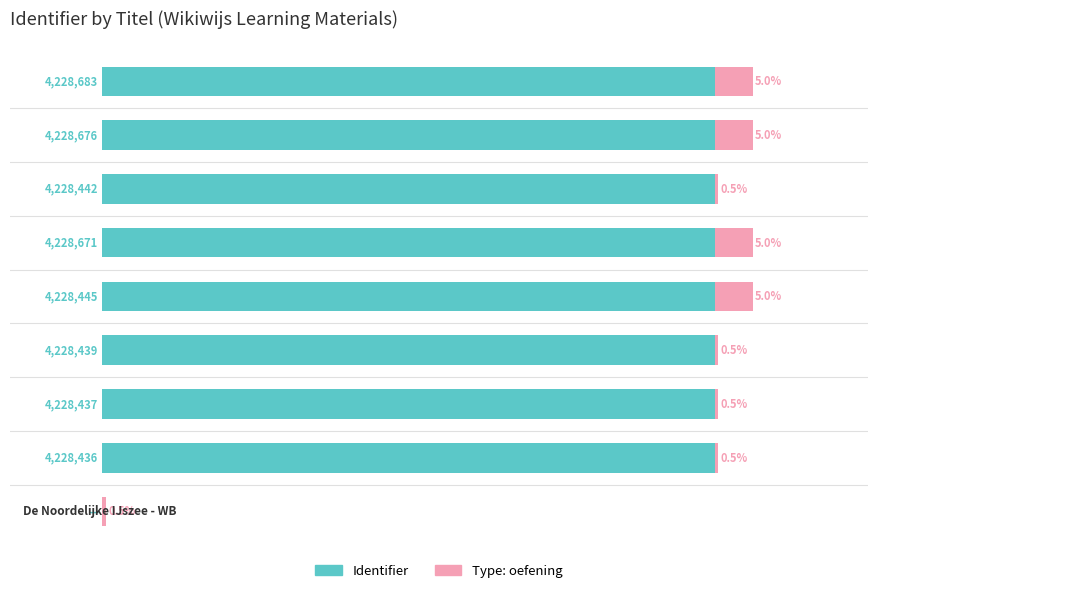

Rank the series by their maximum value, from lowest to highest.

Type: oefening, Identifier